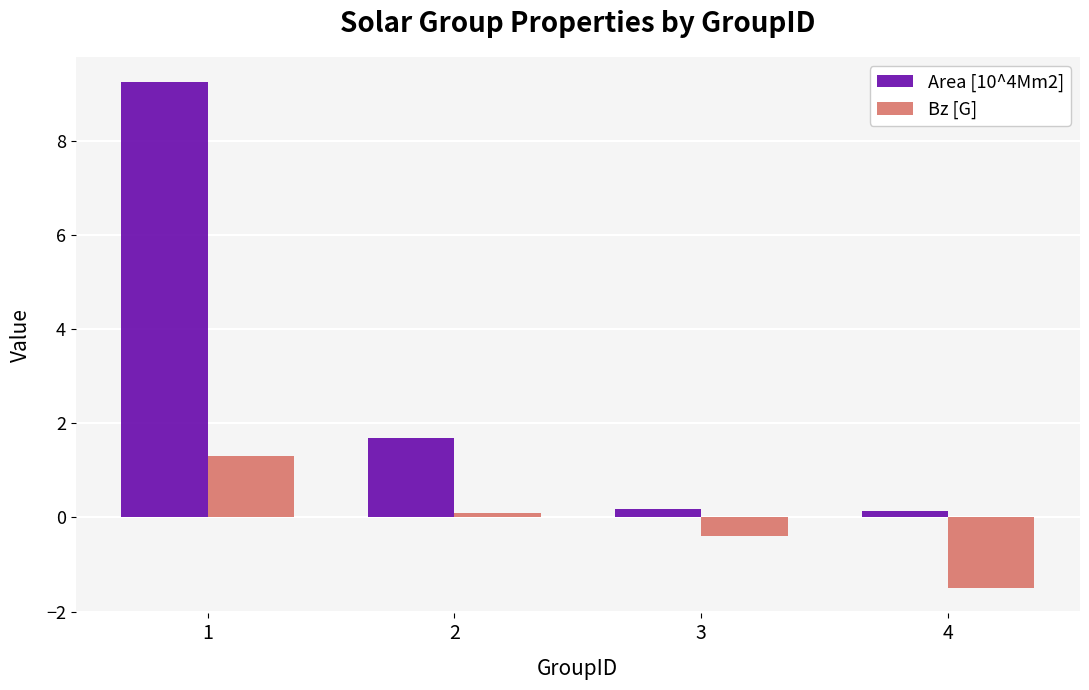

Between 2 and 4, which series saw the biggest shift?

Bz [G]